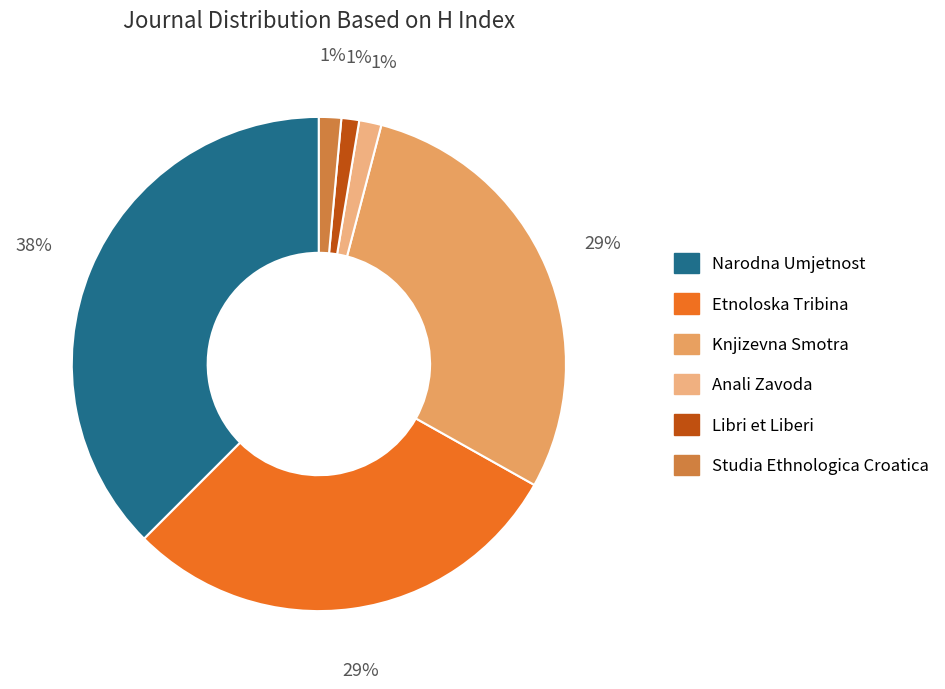

What is the total percentage of Knjizevna Smotra and Studia Ethnologica Croatica?

30.5%